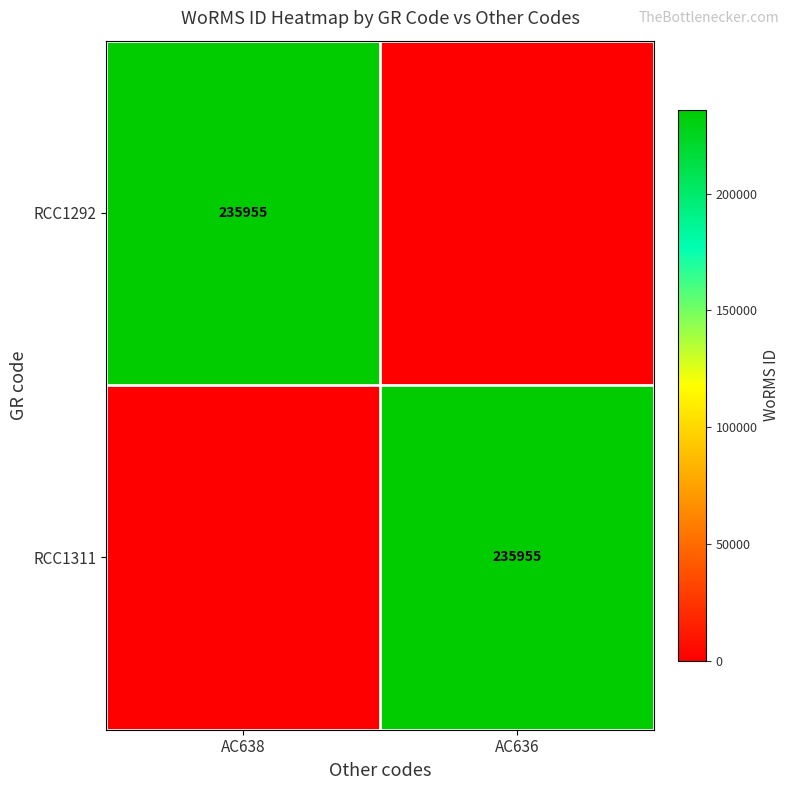

Is it true that RCC1311 equals 235955 at AC636?

True